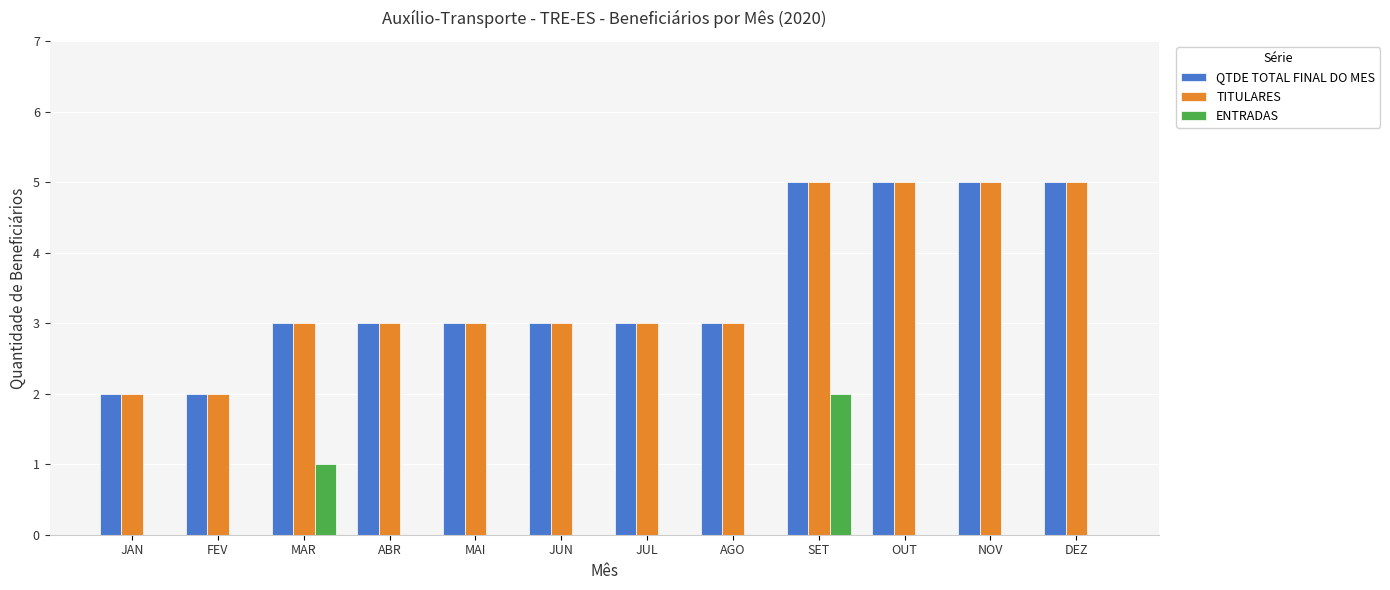

How many series are shown in this chart?

3